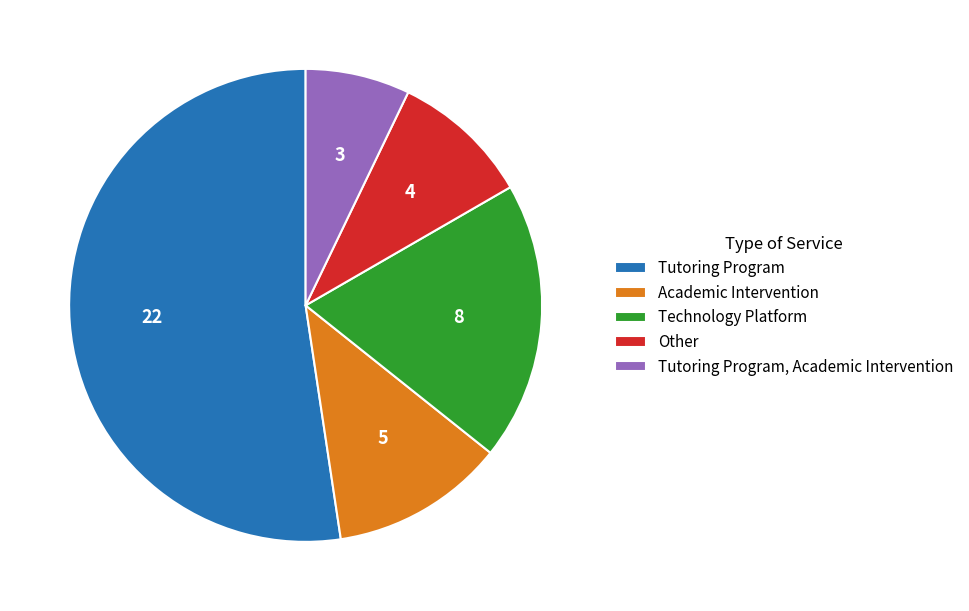

Do Tutoring Program, Academic Intervention and Academic Intervention together represent more than half of the pie?

No